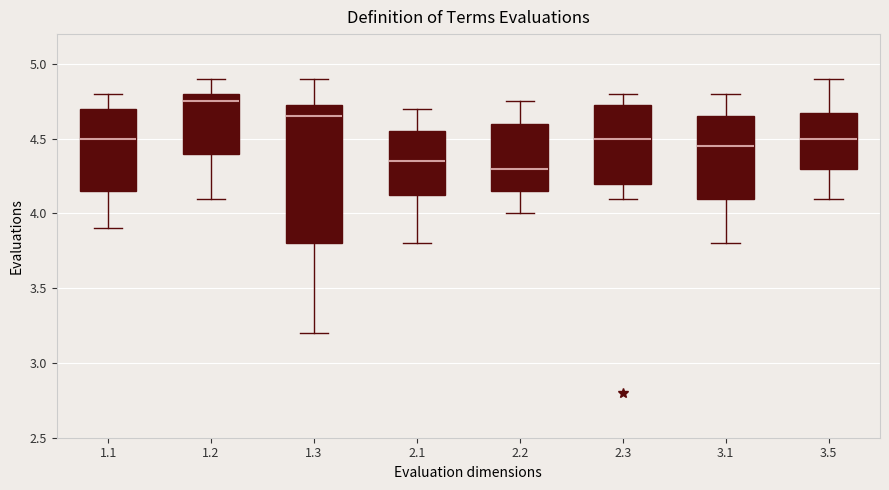

Where is the upper edge of the box at x = 1.2 on the y-axis? The values are not printed on the chart, so give them approximately, as read against the axis.

4.80